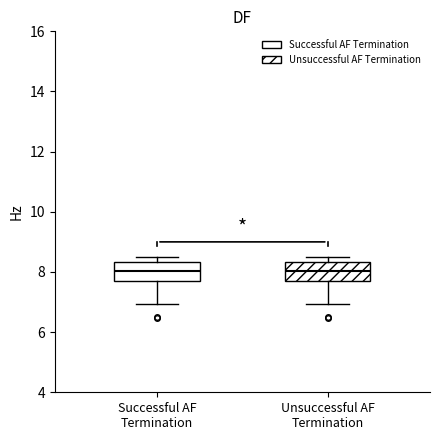

Reading left to right, transcribe this box plot: for each box, give where its median line is, the range the box spans, and where its two whiskers end, as read against the y-axis. The values are not printed on the chart, so give them approximately, as read against the axis.

Successful AF Termination: median 8.0, box 7.8 to 8.4, whiskers 7.0 to 8.6
Unsuccessful AF Termination: median 8.0, box 7.8 to 8.4, whiskers 7.0 to 8.6